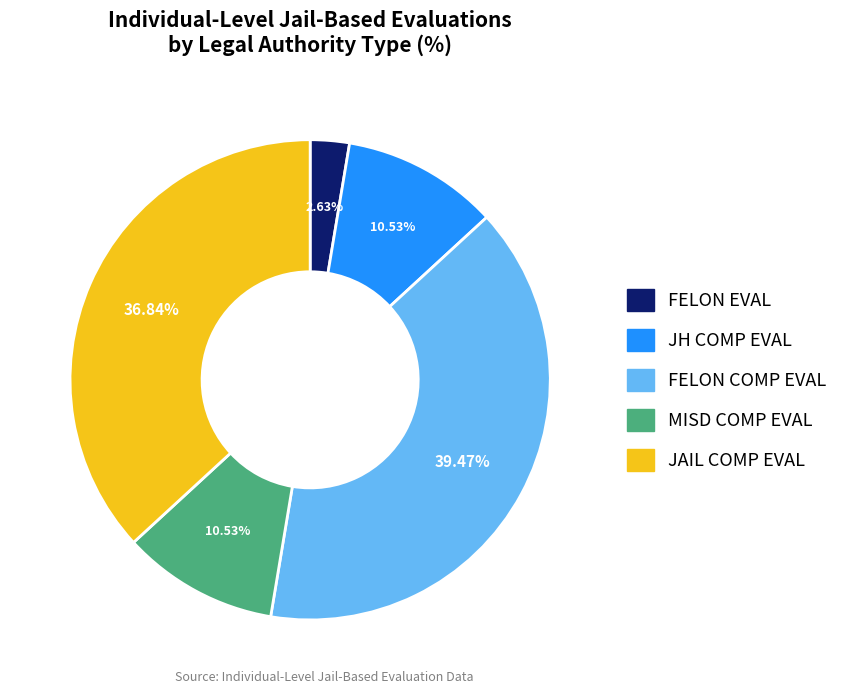

Is there any slice that represents more than half of the pie?

No